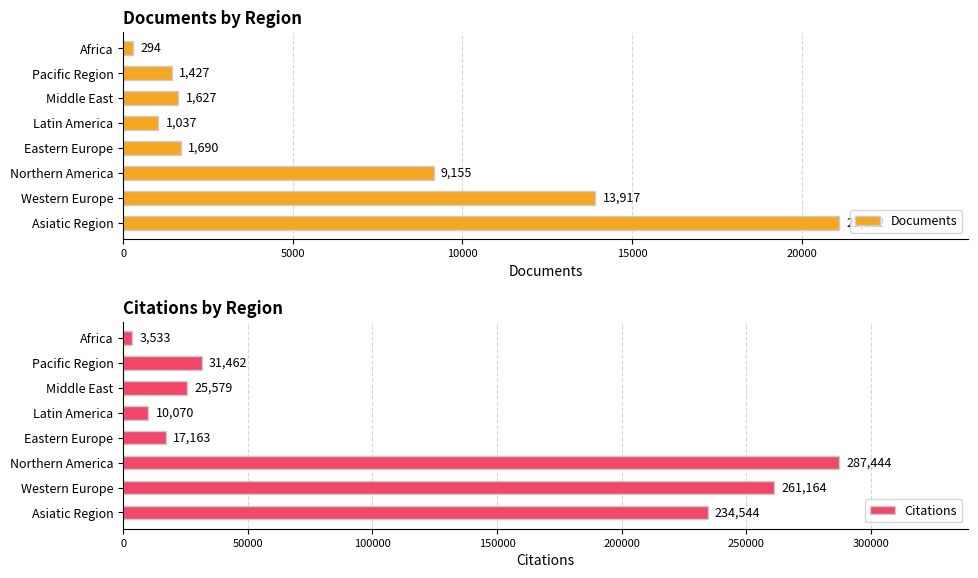

Reading left to right, transcribe all the data shown in this chart.

Documents: 21112	13917	9155	1690	1037	1627	1427	294
Citations: 234544	261164	287444	17163	10070	25579	31462	3533